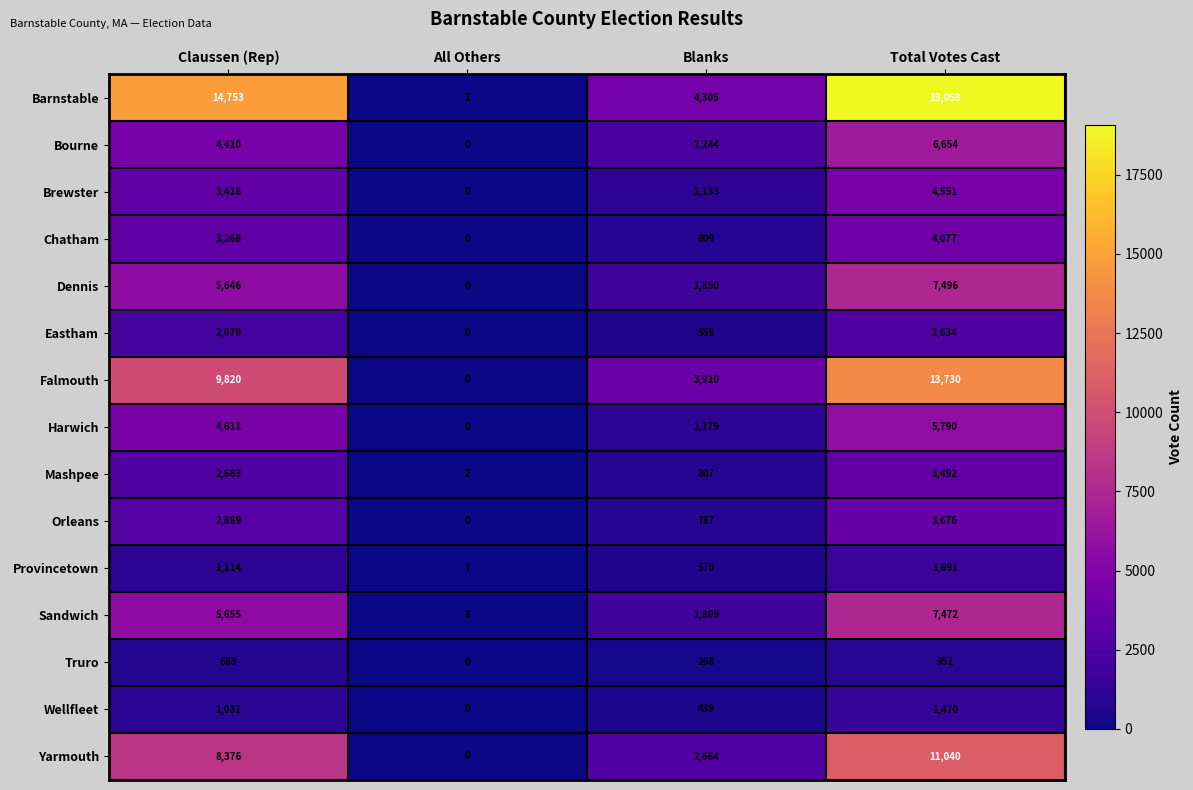

How many values in the Sandwich series are below 5655?

2